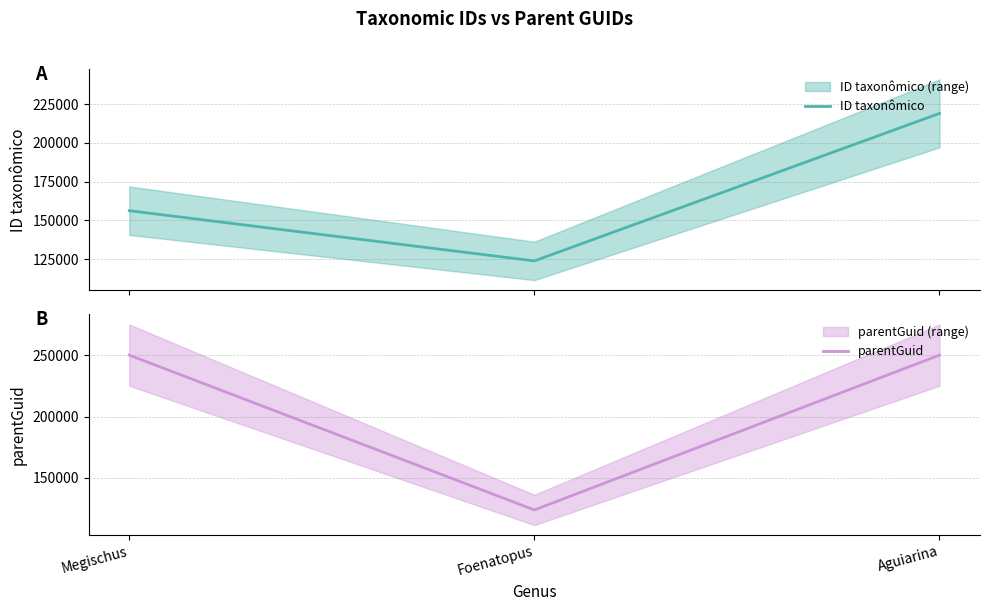

Reading left to right, what are all the values shown in this chart?

ID taxonômico: 156243	123875	218976
parentGuid: 250228	123877	250228